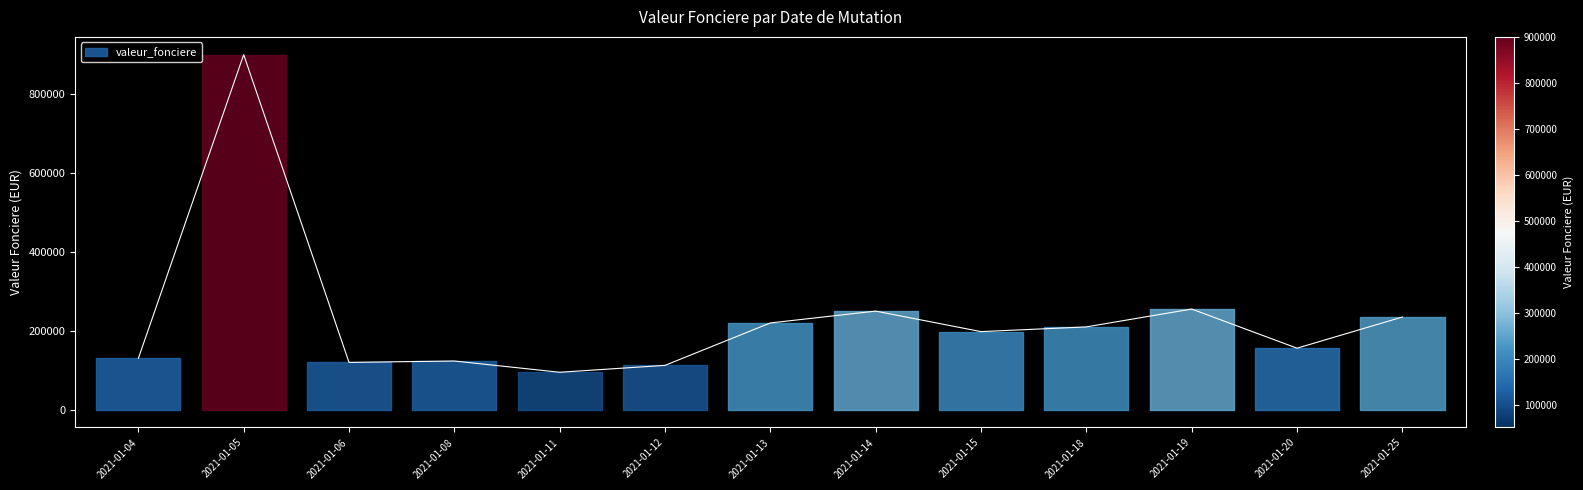

Rank the categories by value from highest to lowest.

2021-01-05, 2021-01-19, 2021-01-14, 2021-01-25, 2021-01-13, 2021-01-18, 2021-01-15, 2021-01-20, 2021-01-04, 2021-01-08, 2021-01-06, 2021-01-12, 2021-01-11